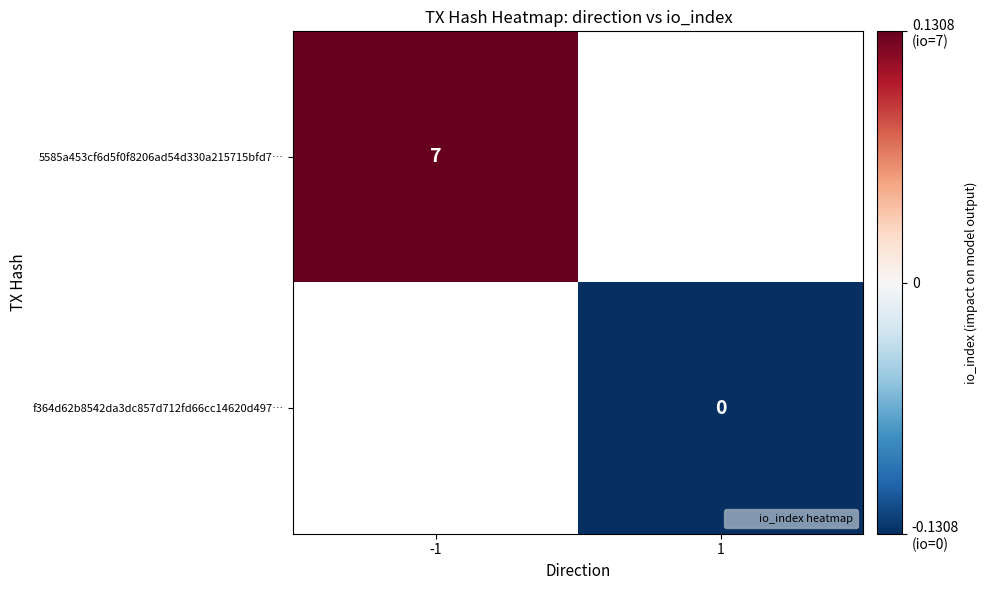

At how many categories does at least one series exceed 0?

1